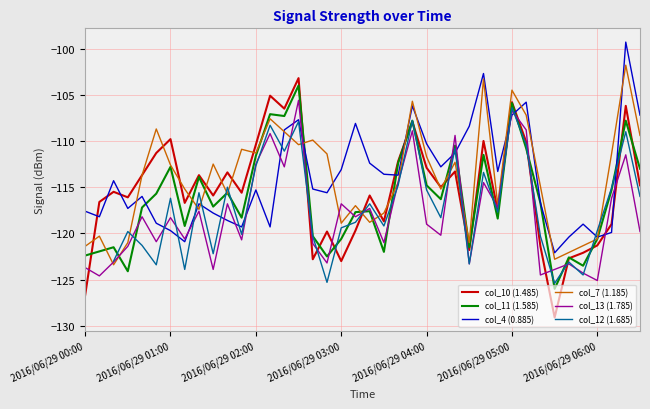

What is the maximum value for col_13 (1.785)?

-105.6